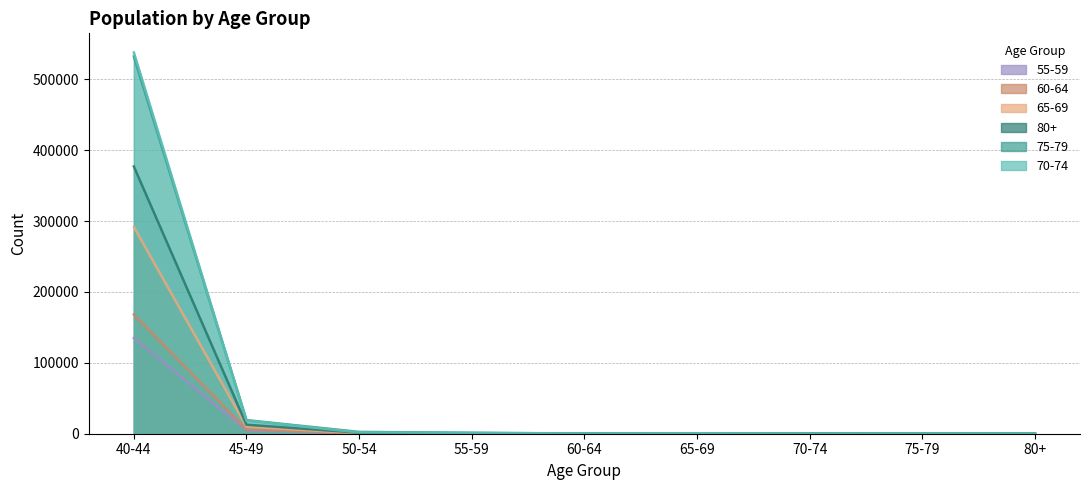

Rank the categories by 60-64 value from highest to lowest.

40-44, 45-49, 50-54, 55-59, 65-69, 70-74, 75-79, 60-64, 80+